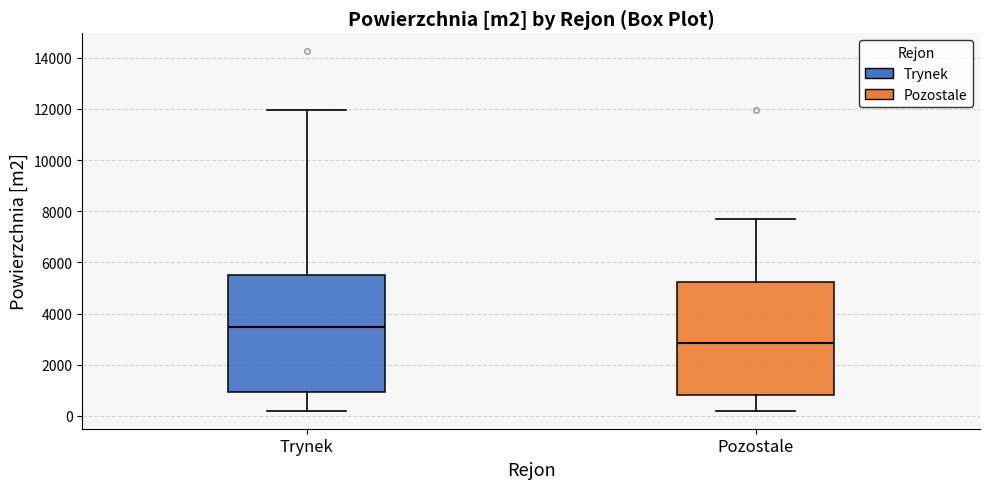

Reading left to right, read every box against the y-axis: the position of its median line, the range the box covers, and the ends of its whiskers. The values are not printed on the chart, so give them approximately, as read against the axis.

Trynek: median 3400, box 1000 to 5400, whiskers 200 to 12000
Pozostale: median 2800, box 800 to 5200, whiskers 200 to 7600